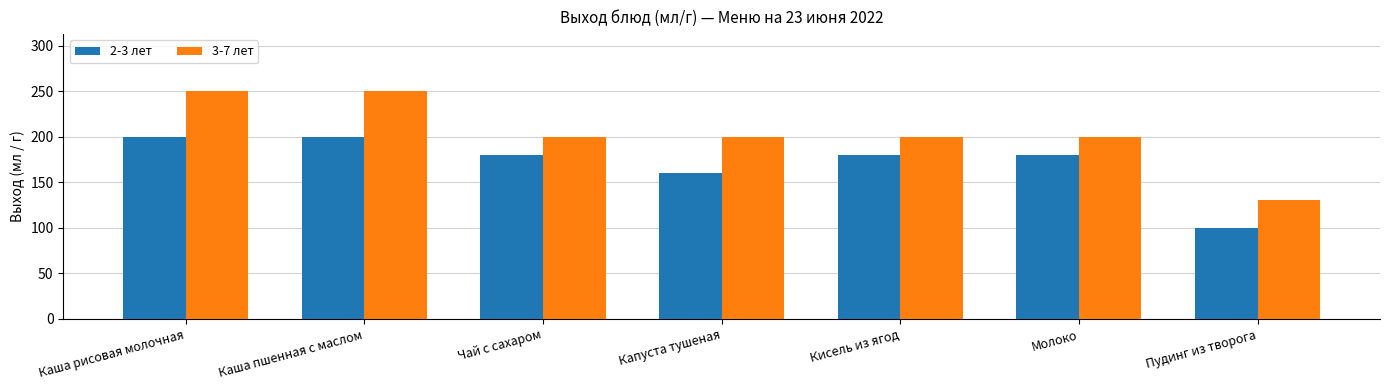

What position from the right is Кисель из ягод?

3